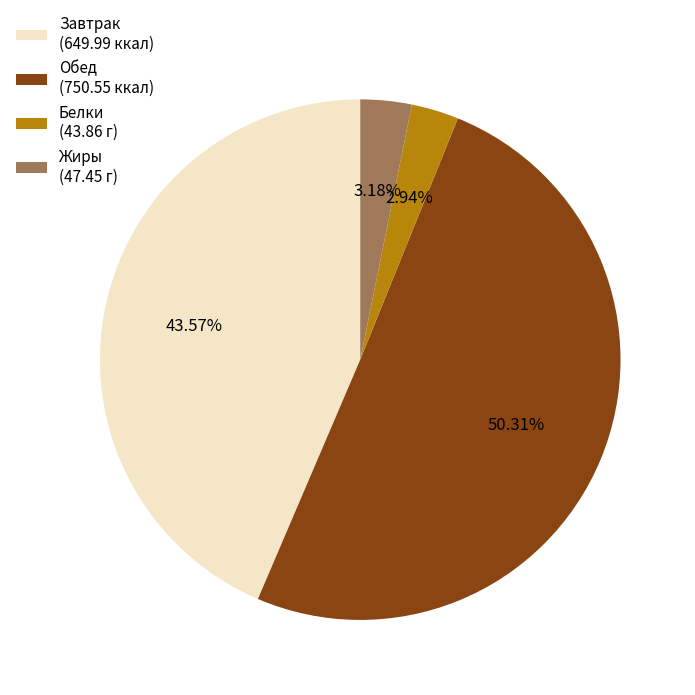

Which category accounts for the majority?

Обед (750.55 ккал)